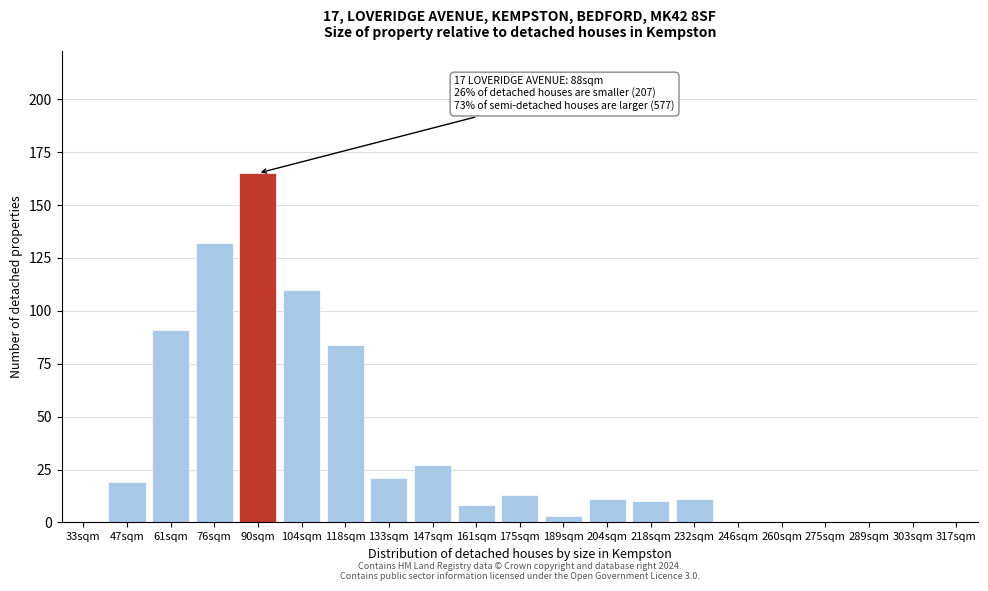

Reading left to right, transcribe all the data shown in this chart.

33sqm=0	47sqm=19	61sqm=91	76sqm=132	90sqm=165	104sqm=110	118sqm=84	133sqm=21	147sqm=27	161sqm=8	175sqm=13	189sqm=3	204sqm=11	218sqm=10	232sqm=11	246sqm=0	260sqm=0	275sqm=0	289sqm=0	303sqm=0	317sqm=0